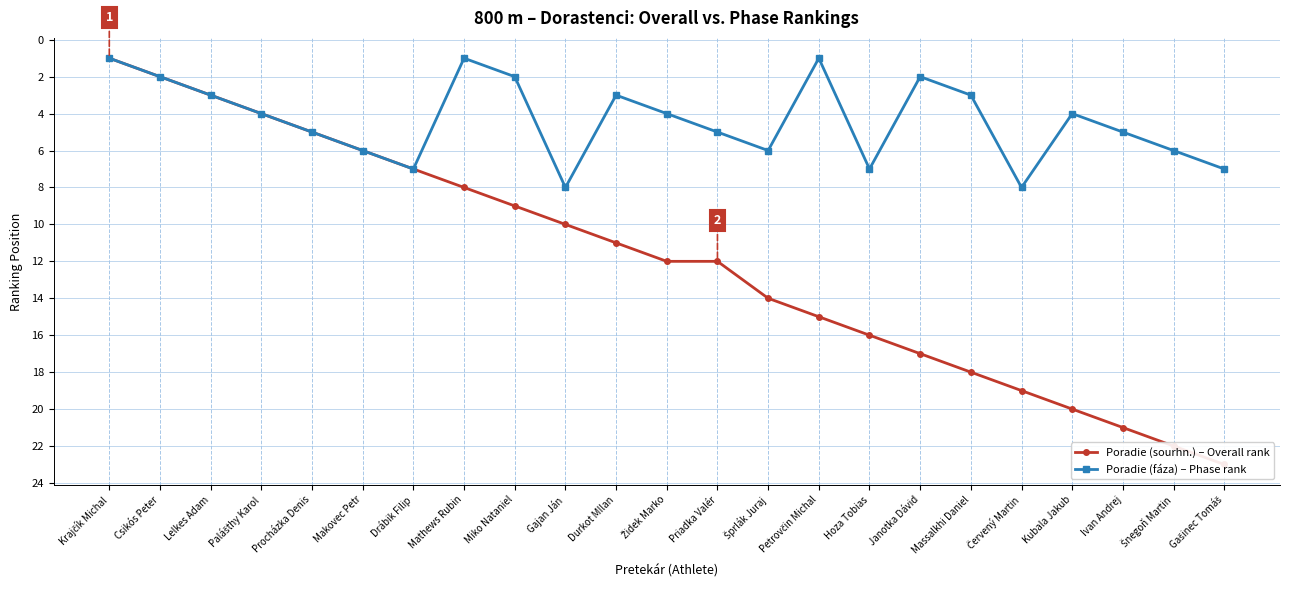

Where does the Poradie (fáza) – Phase rank series first go above 4?

Procházka Denis